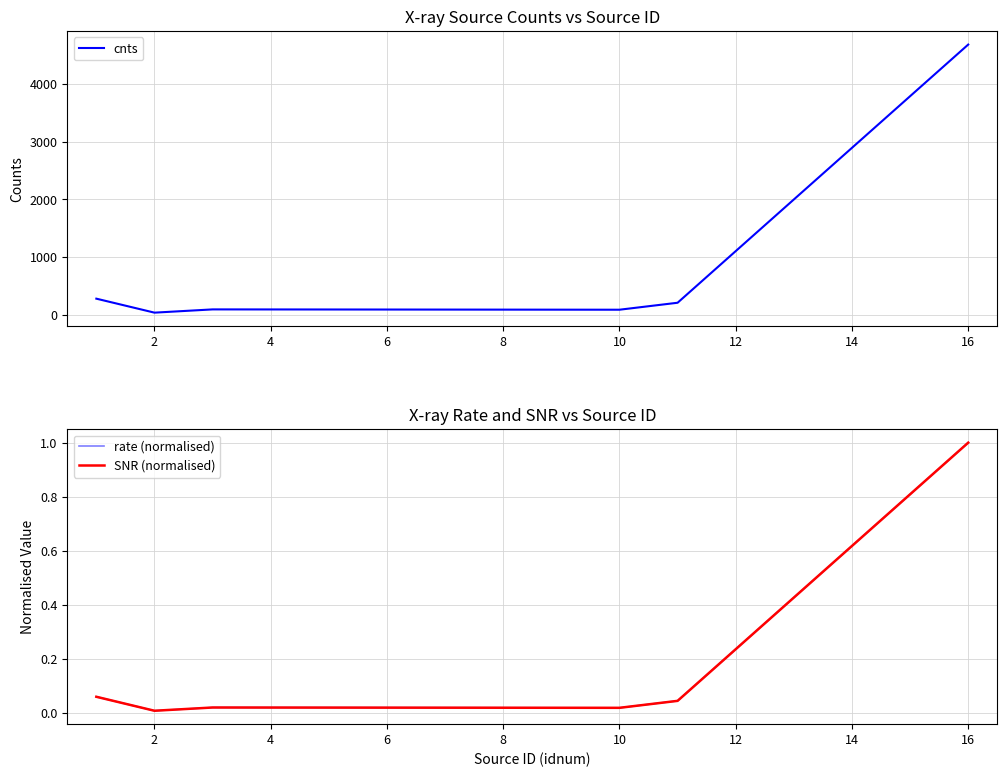

What is the highest value of the rate (normalised) series?

1.0